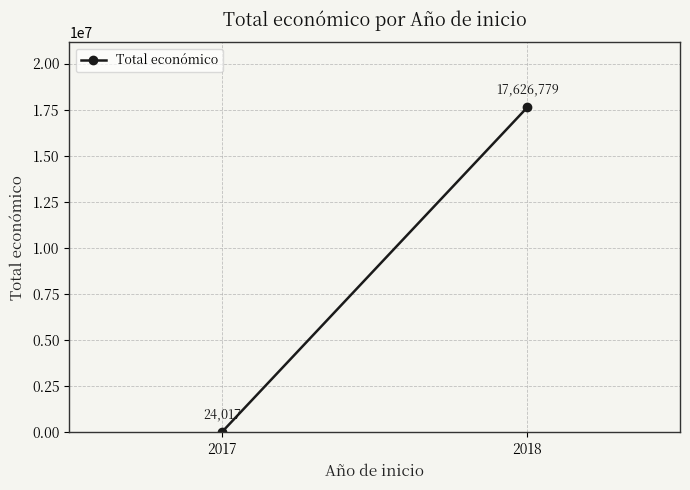

Is it true that the value at 2017 is 12579?

False